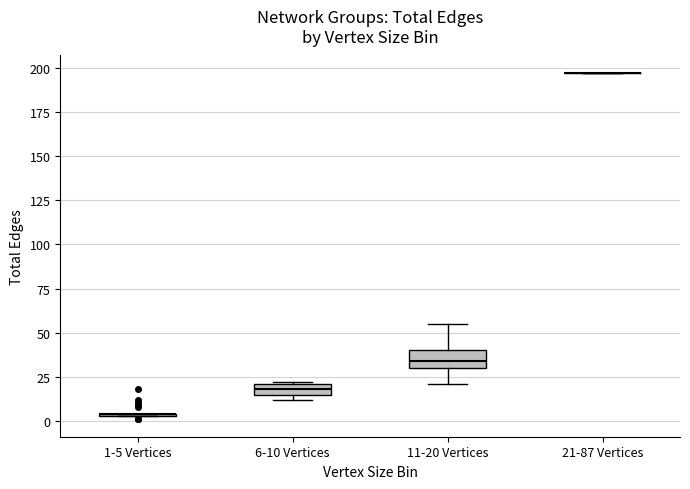

Where is the lower edge of the box for 11-20 Vertices on the y-axis? The values are not printed on the chart, so give them approximately, as read against the axis.

30